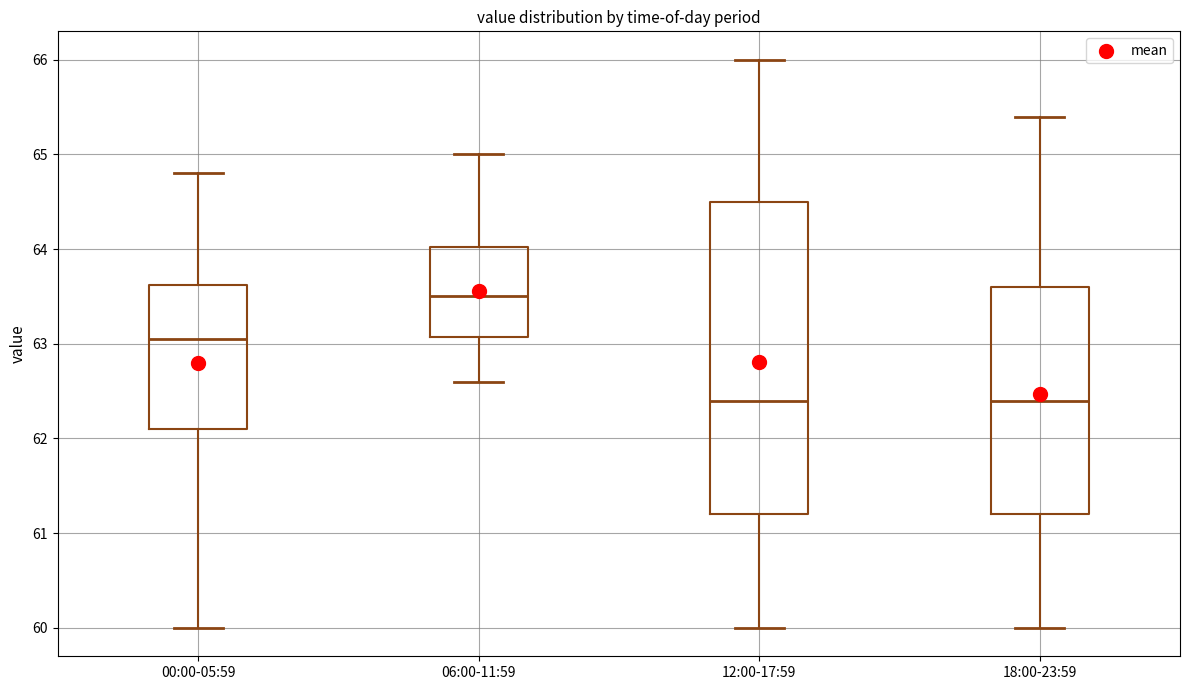

Reading left to right, transcribe this box plot: for each box, give where its median line is, the range the box spans, and where its two whiskers end, as read against the y-axis. The values are not printed on the chart, so give them approximately, as read against the axis.

00:00-05:59: median 63.1, box 62.1 to 63.6, whiskers 60.0 to 64.8
06:00-11:59: median 63.5, box 63.1 to 64.0, whiskers 62.6 to 65.0
12:00-17:59: median 62.4, box 61.2 to 64.5, whiskers 60.0 to 66.0
18:00-23:59: median 62.4, box 61.2 to 63.6, whiskers 60.0 to 65.4